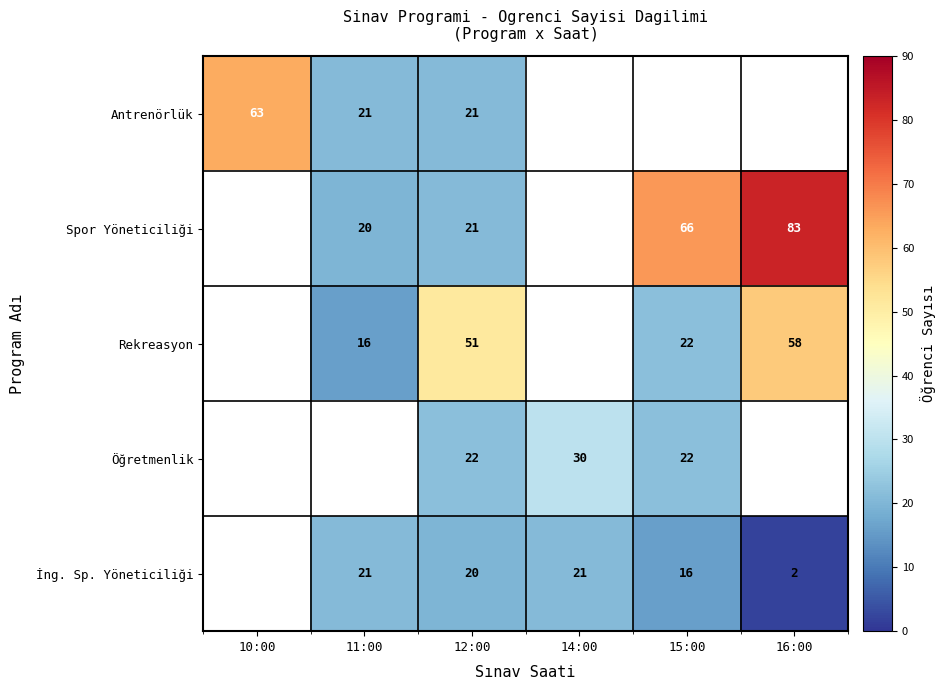

What is the difference between the İng. Sp. Yöneticiliği values at 14:00 and 16:00?

19